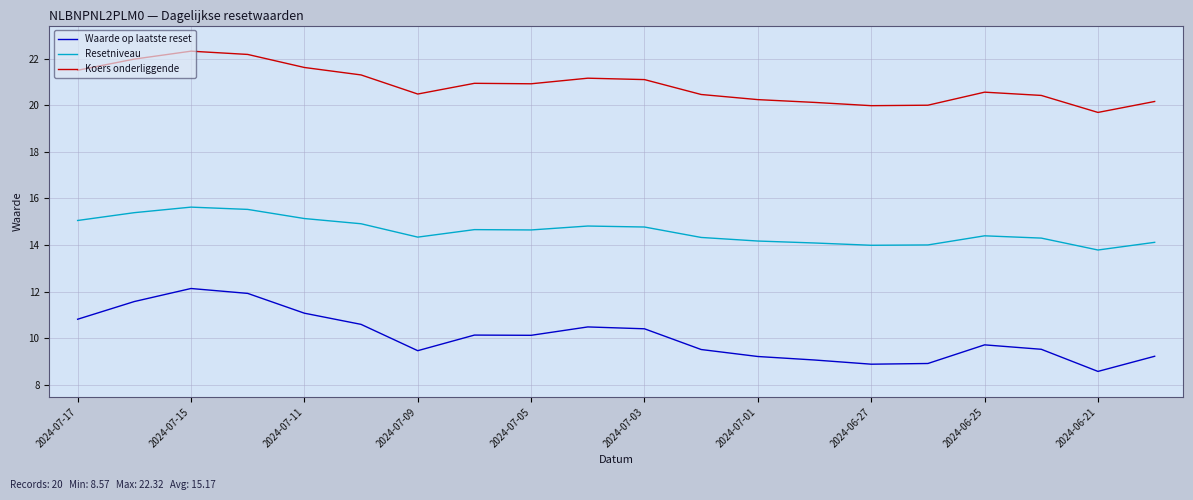

Does the chart have visible grid lines?

Yes